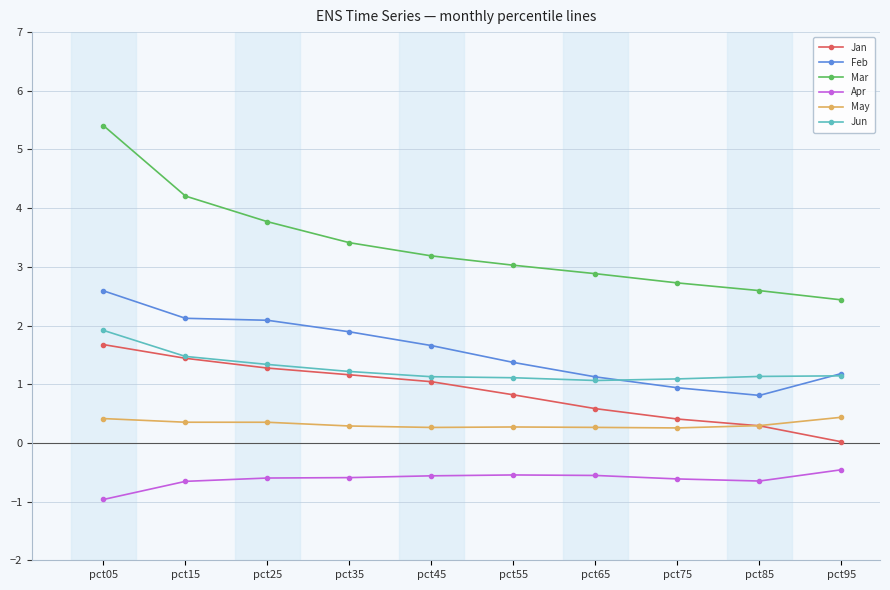

What is the total value across all series at pct55?

6.1